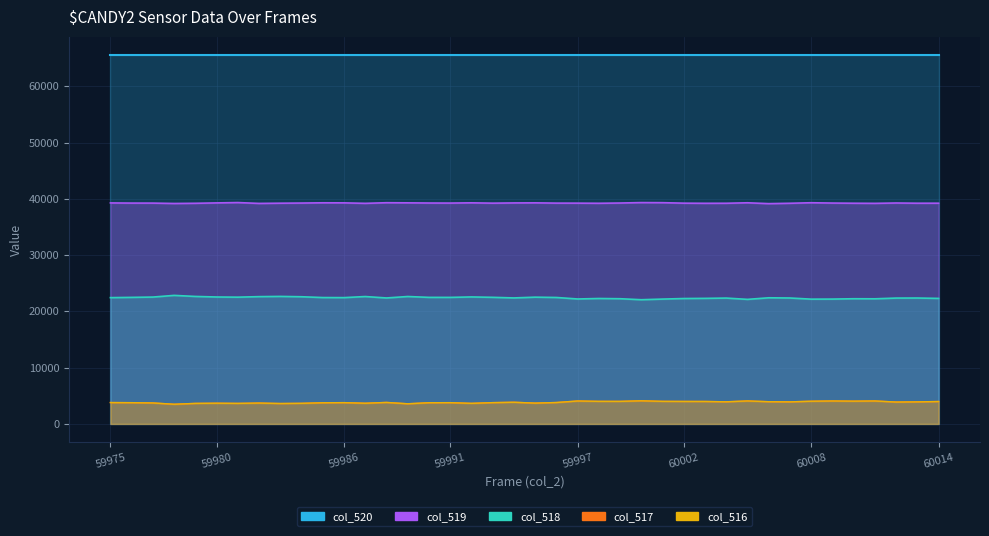

True or false: col_519 and col_516 intersect in this chart.

False